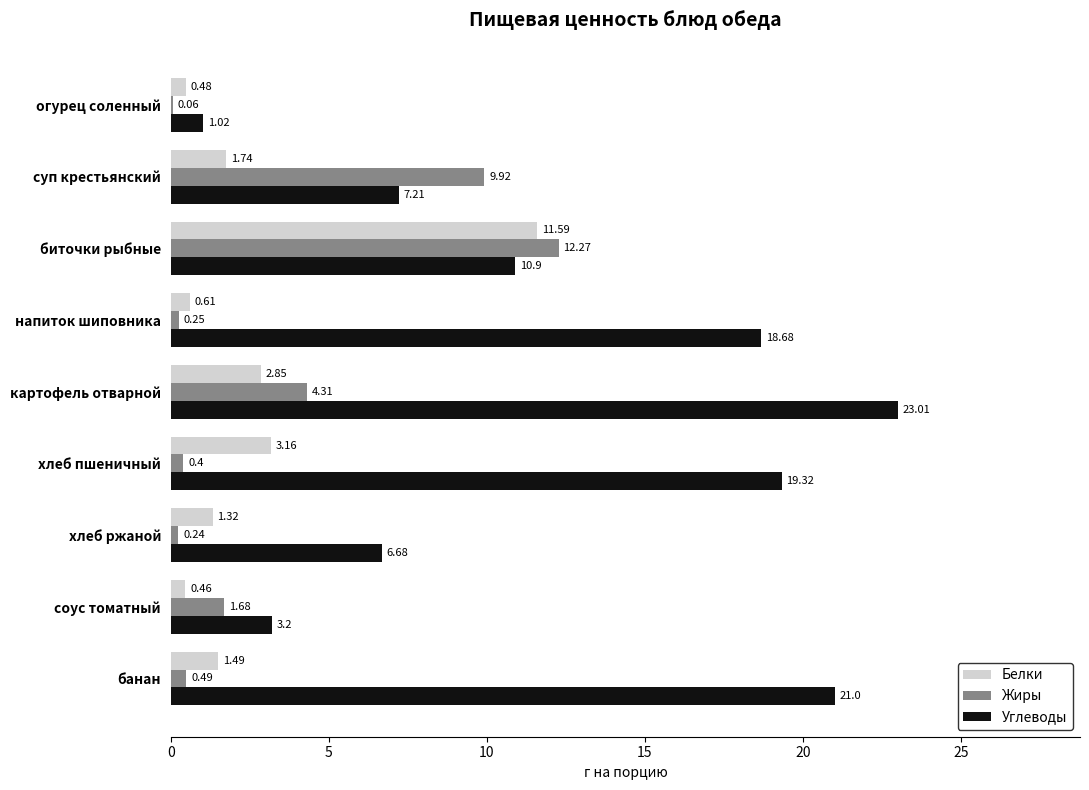

What is the highest value of the Жиры series?

12.3